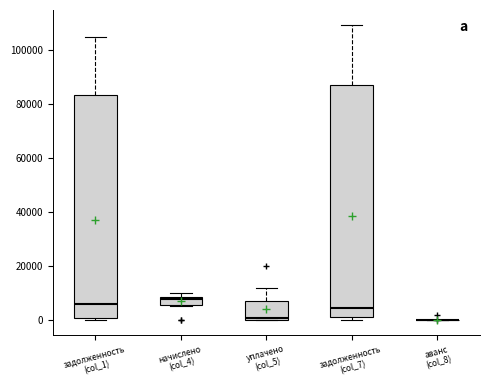

Reading left to right, read every box against the y-axis: the position of its median line, the range the box covers, and the ends of its whiskers. The values are not printed on the chart, so give them approximately, as read against the axis.

задолженность (col_1): median 6000, box 0 to 84000, whiskers 0 (just below the box's lower edge) to 104000
начислено (col_4): median 8000 (just below the box's upper edge), box 6000 to 8000, whiskers 6000 to 10000
уплачено (col_5): median 2000, box 0 to 8000, whiskers 0 to 12000
задолженность (col_7): median 4000, box 2000 to 86000, whiskers 0 to 110000
аванс (col_8): box collapsed to a line at 0, whiskers 0 to 0